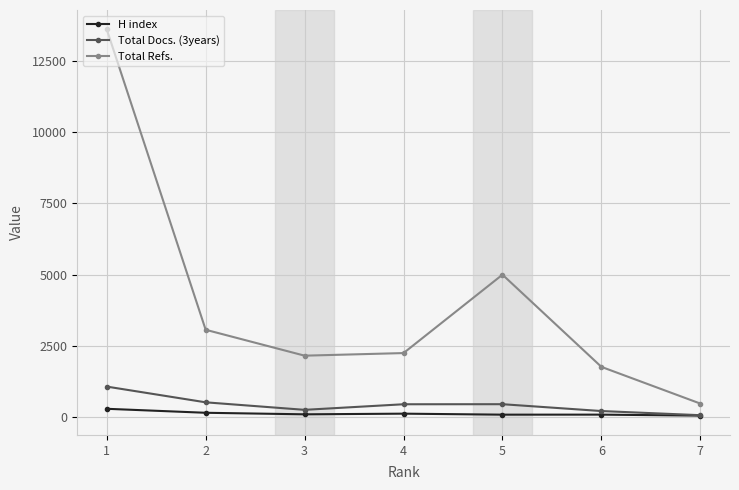

At which category is the sum across all series the highest?

1